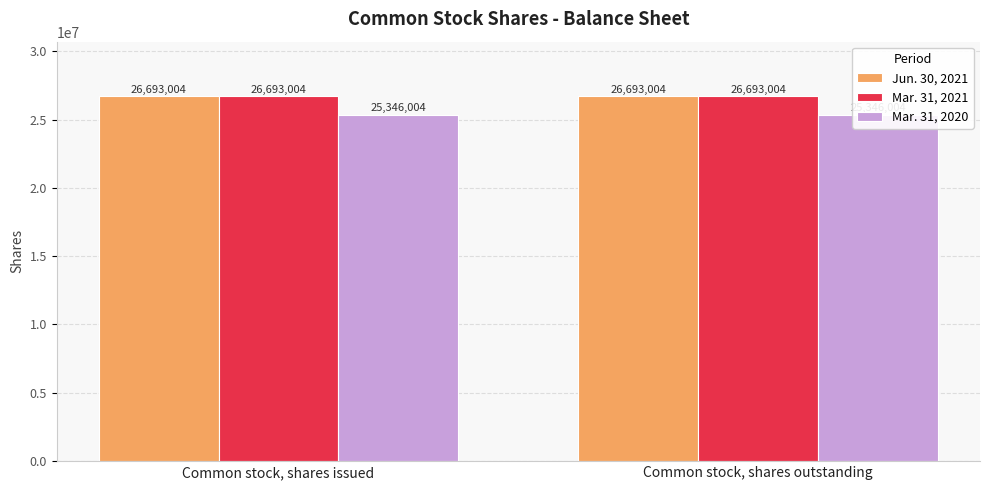

What position from the right is Common stock, shares issued?

2